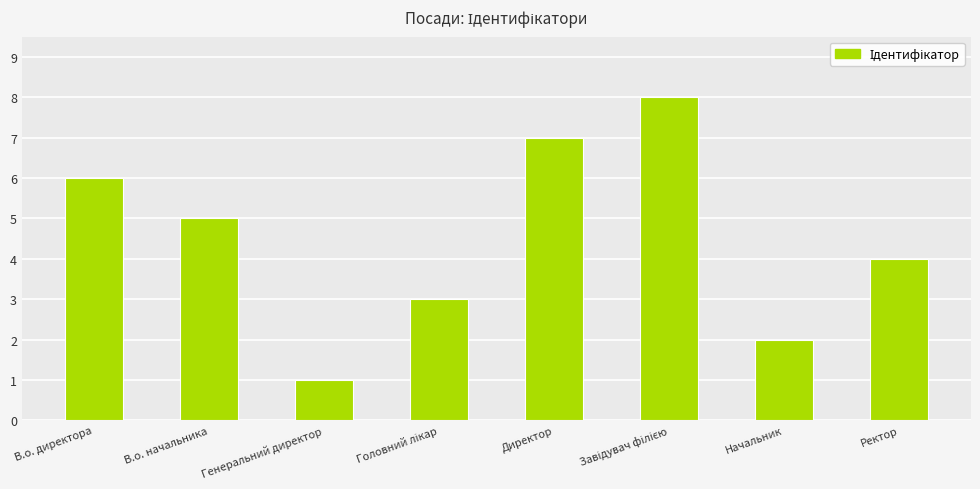

Is it true that the value at Начальник is 2?

True